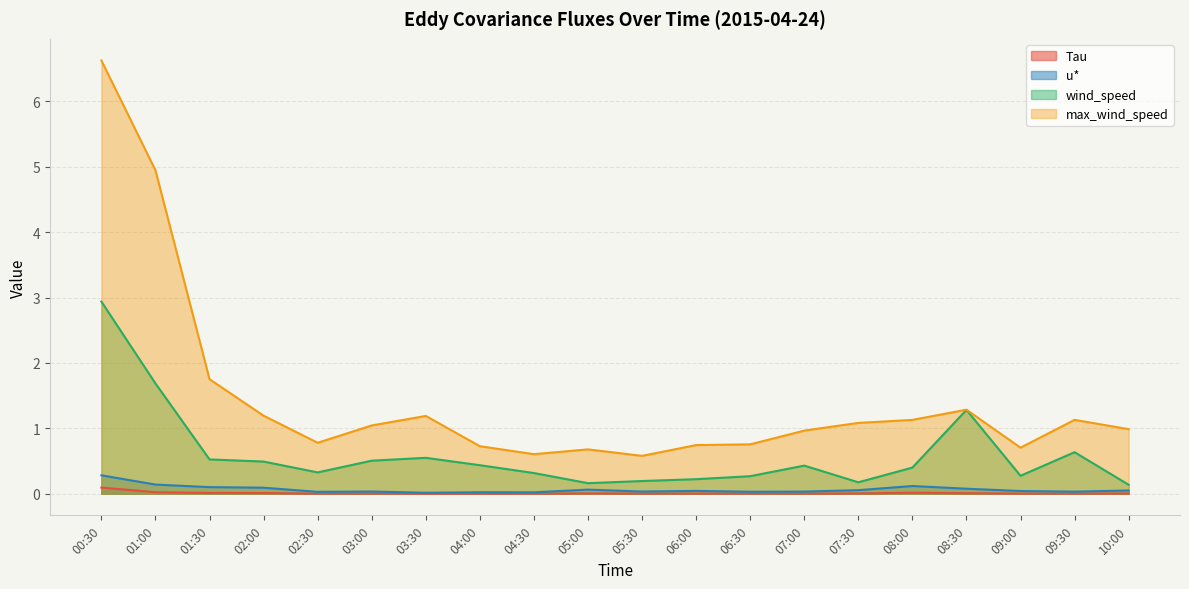

Which series has the largest range (max minus min)?

max_wind_speed